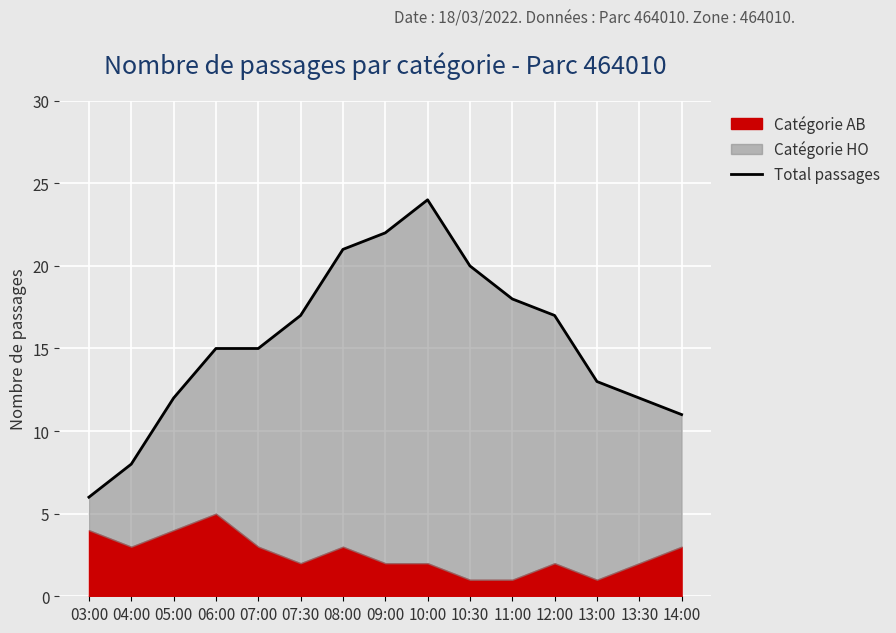

Rank the categories by value from lowest to highest.

03:00, 04:00, 14:00, 05:00, 13:30, 13:00, 06:00, 07:00, 07:30, 12:00, 11:00, 10:30, 08:00, 09:00, 10:00